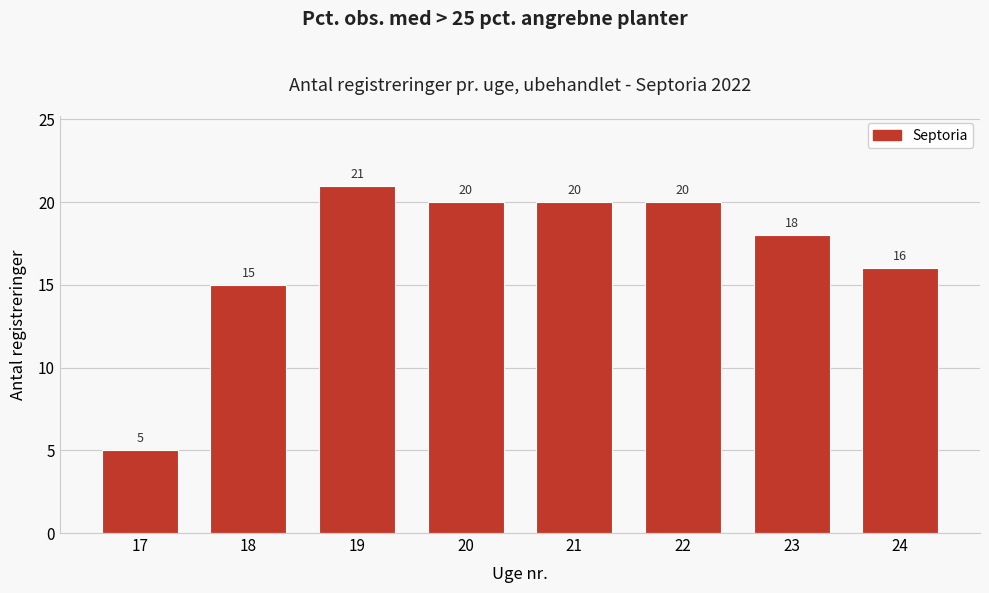

Reading right to left, extract all data points from this chart.

24=16	23=18	22=20	21=20	20=20	19=21	18=15	17=5